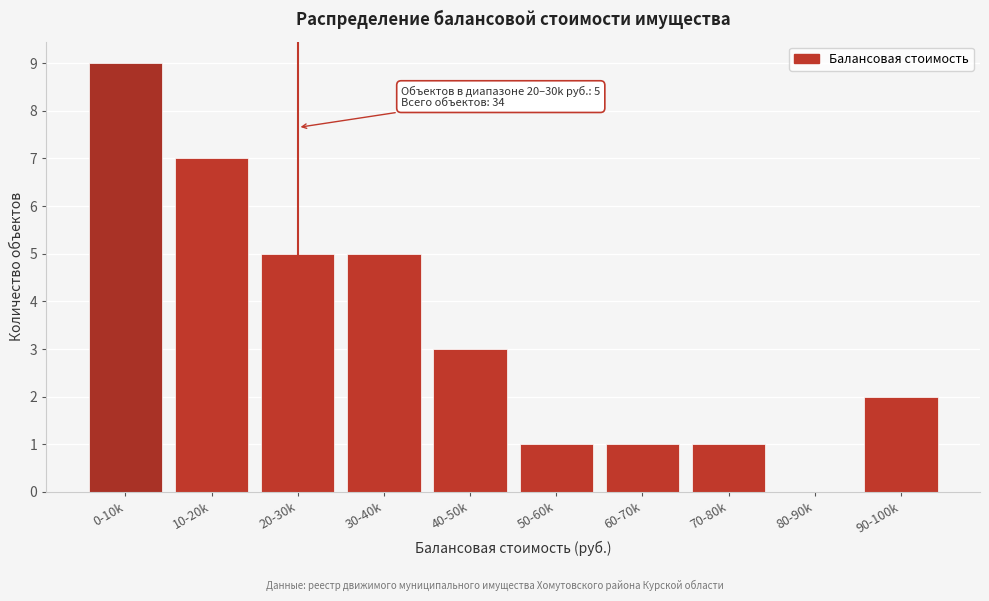

Reading left to right, what are all the values shown in this chart?

0-10k=9	10-20k=7	20-30k=5	30-40k=5	40-50k=3	50-60k=1	60-70k=1	70-80k=1	80-90k=0	90-100k=2